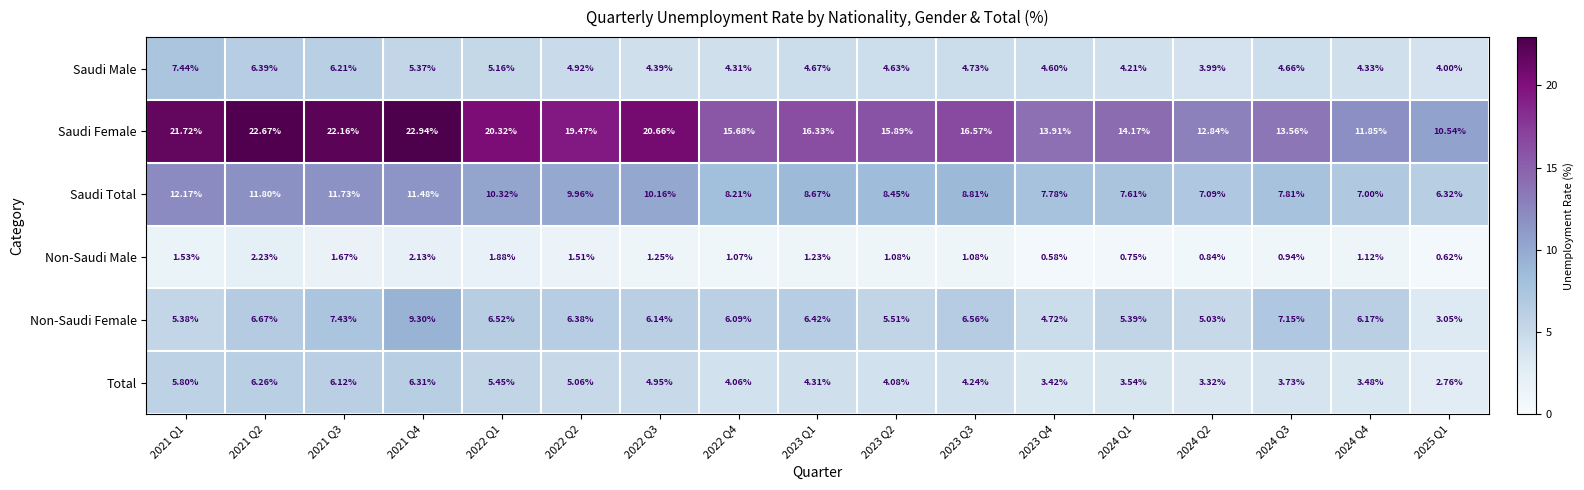

Which series has the largest total across all categories?

Saudi Female